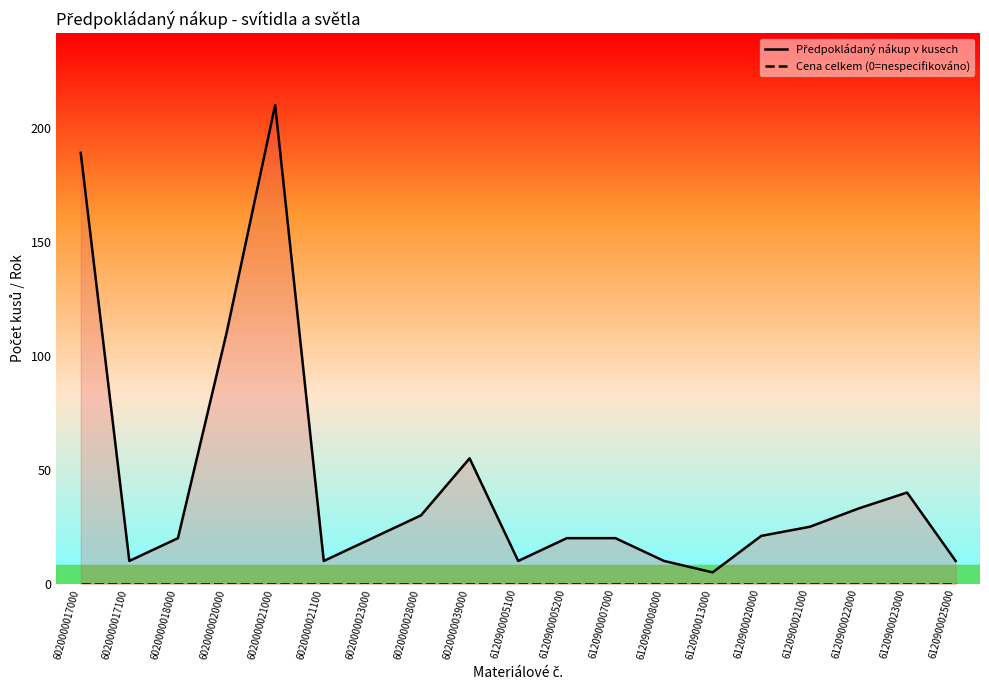

Count the number of data series in this chart.

2